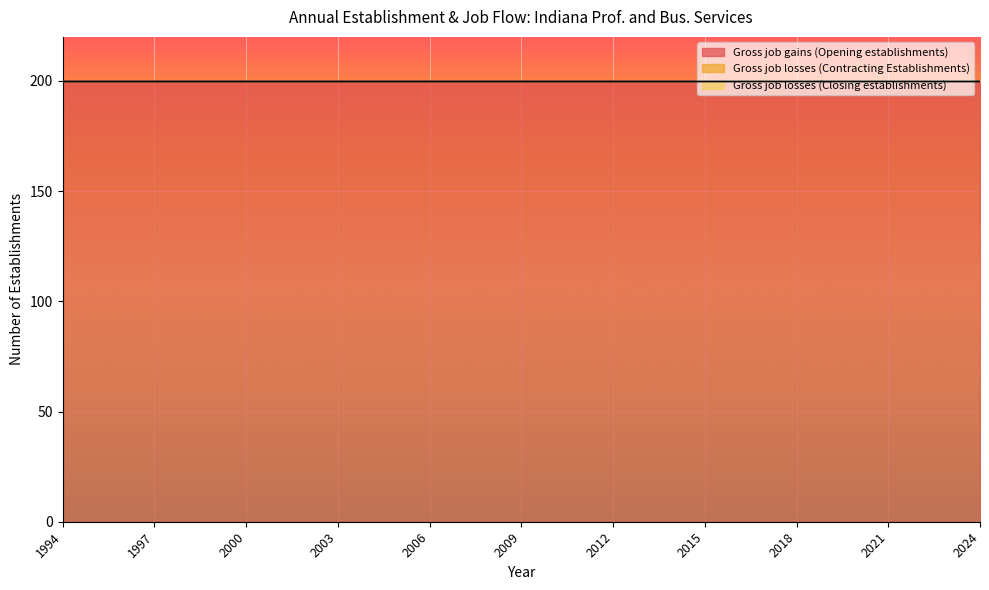

At how many categories does at least one series exceed 125?

31